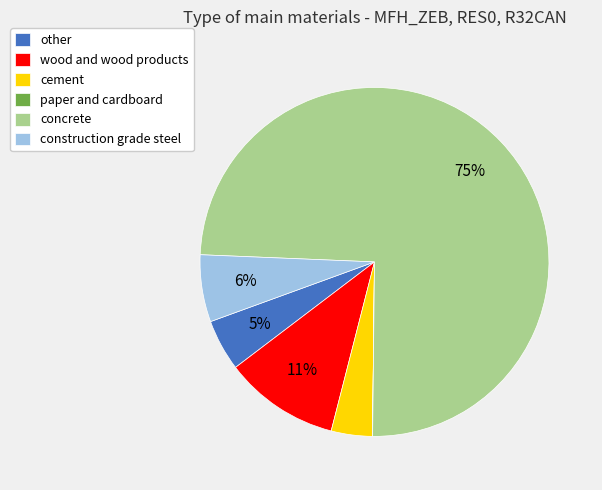

The cement slice represents 4% of the pie. True or false?

True